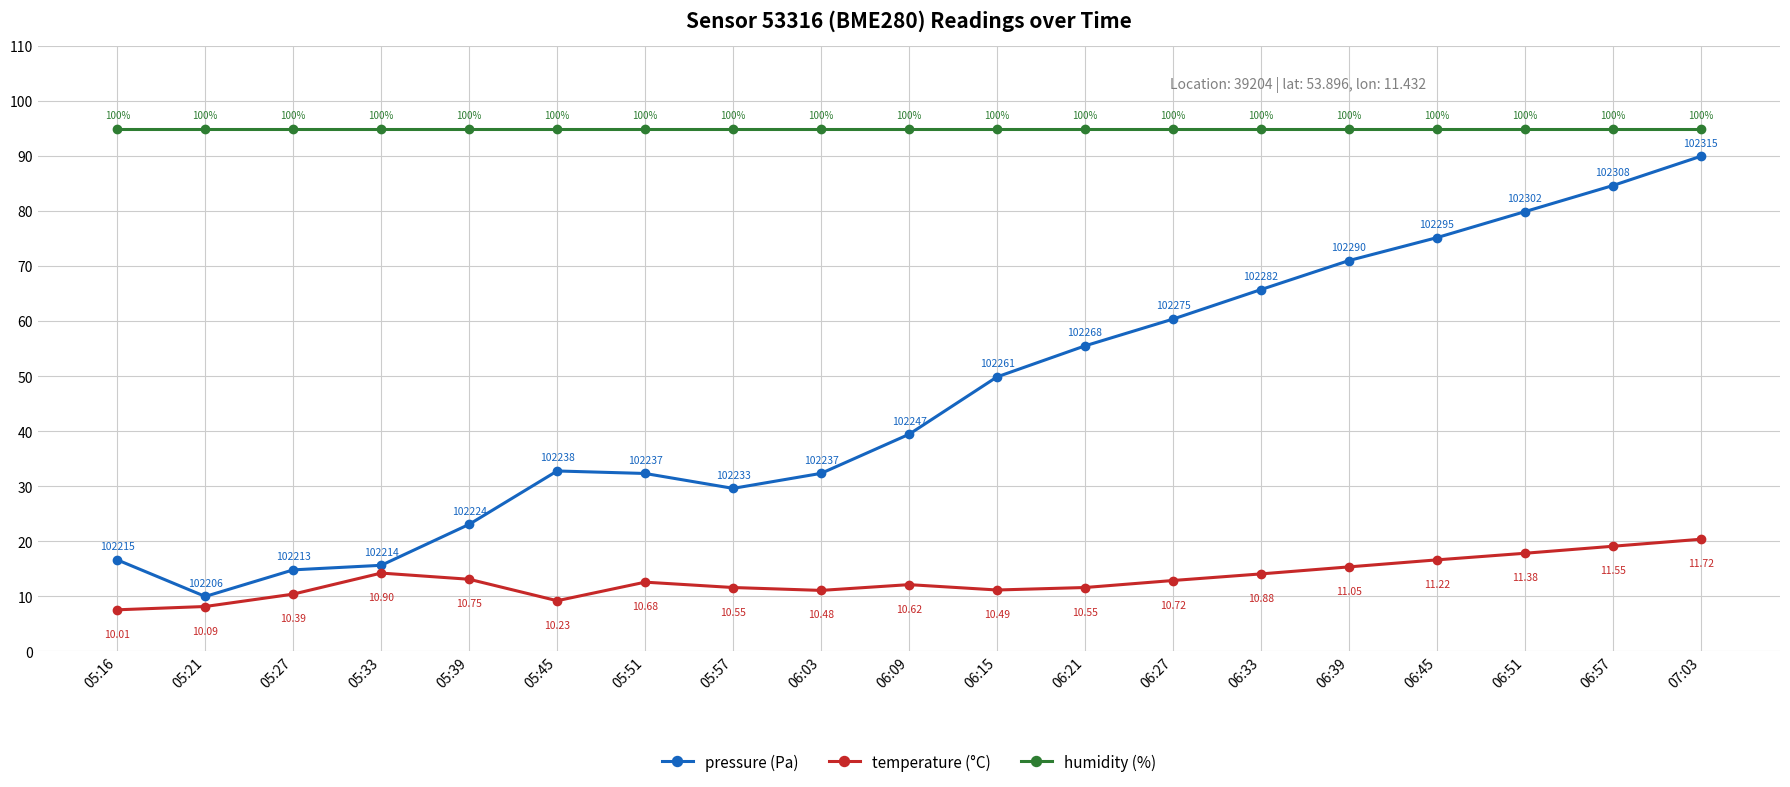

Does the chart display data point markers on the line(s)?

Yes